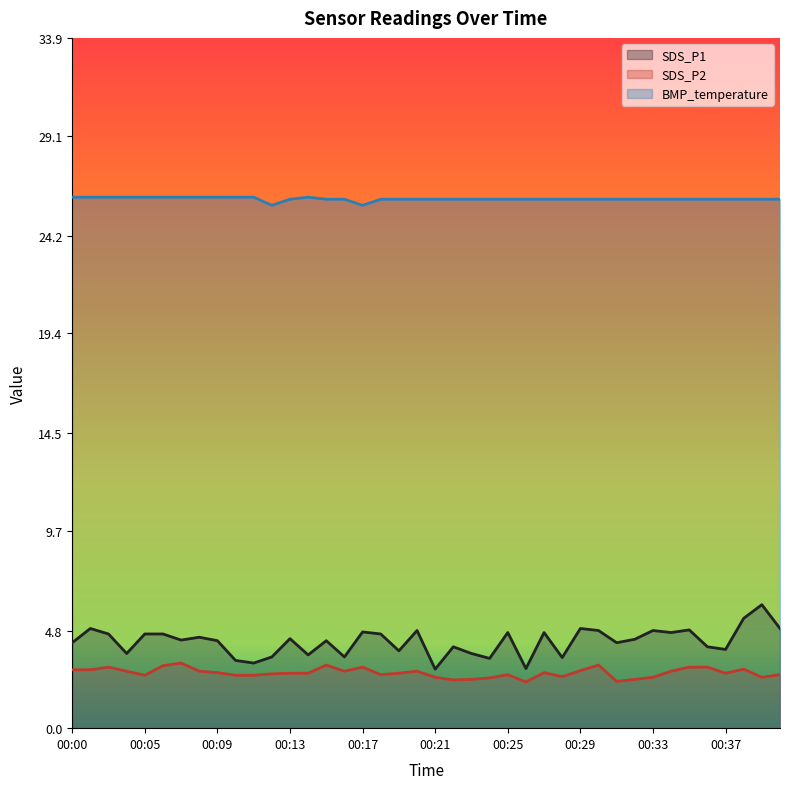

Is it true that SDS_P1 (line) equals 3.7 at 22?

True